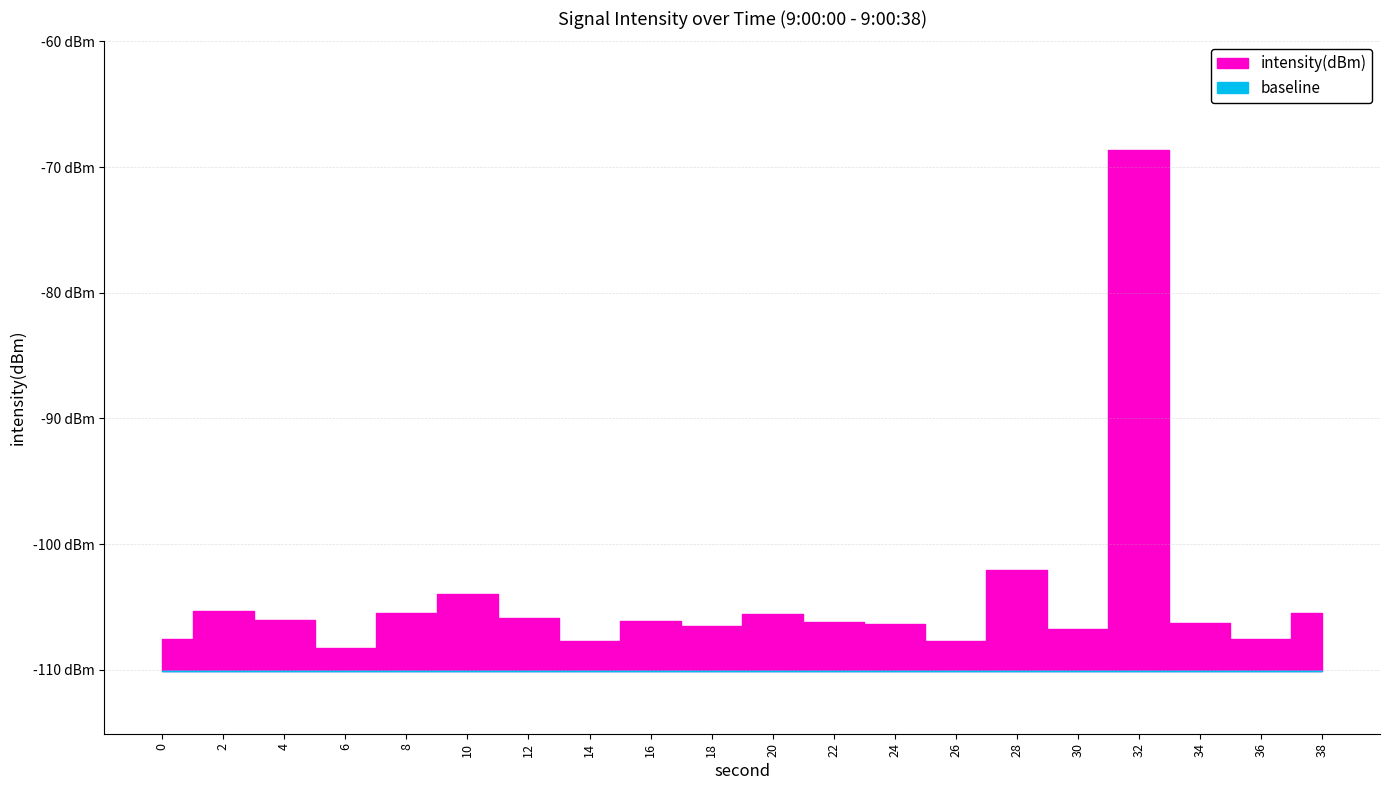

What is the highest value of the baseline series?

-110.1